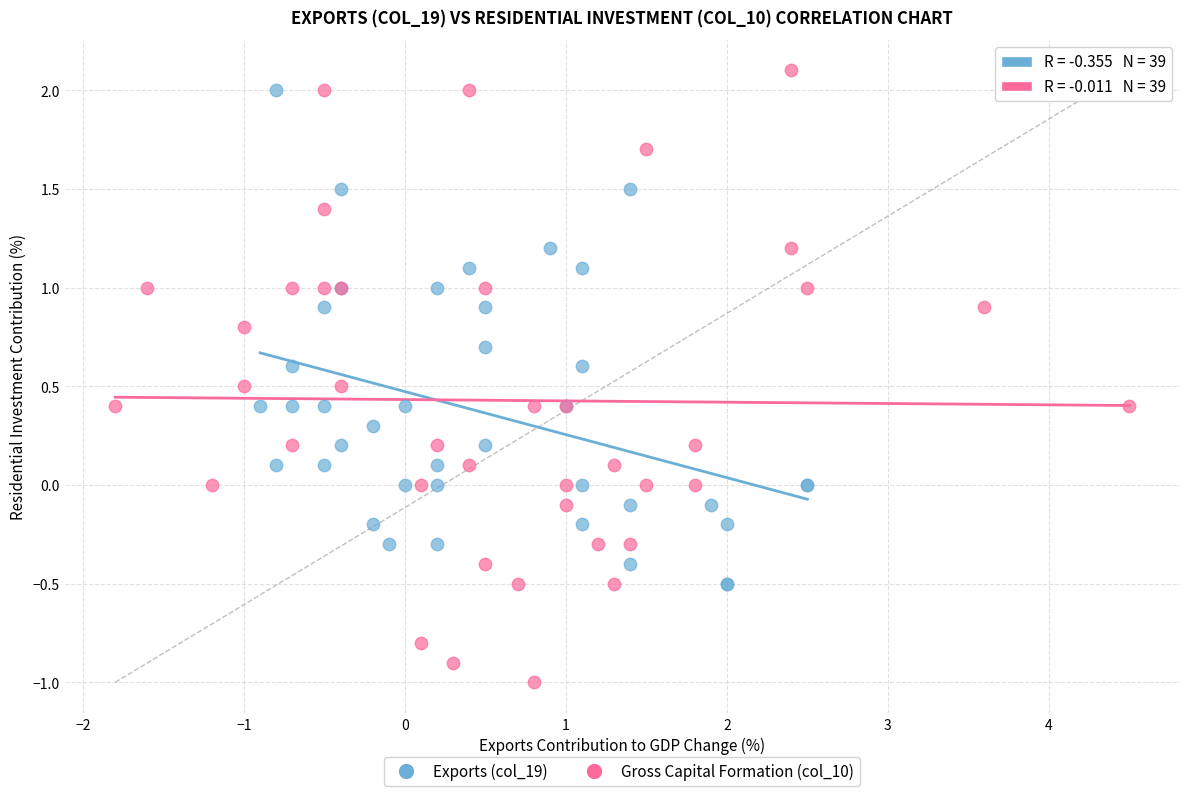

Which series contains the highest Y value?

Gross Capital Formation (col_10)